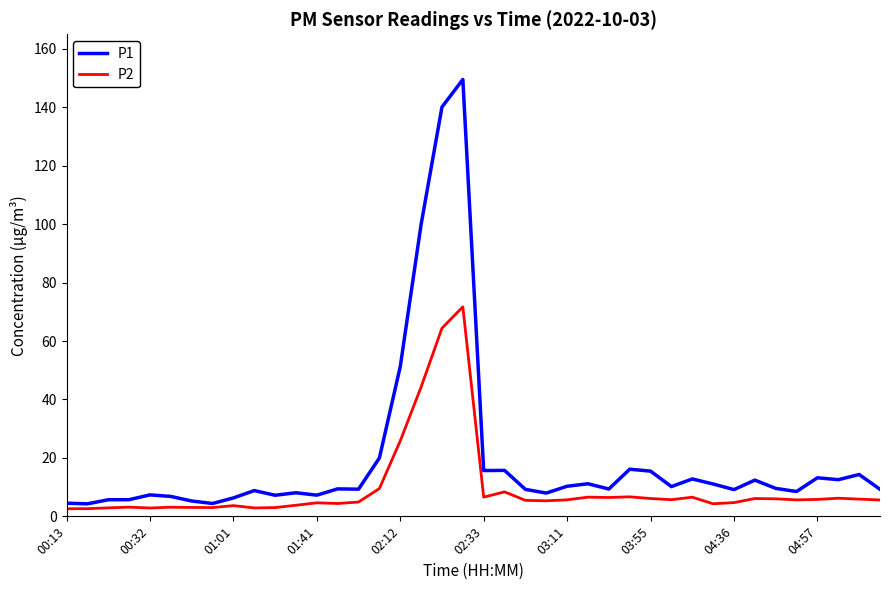

List the series in order of their overall mean, highest first.

P1, P2